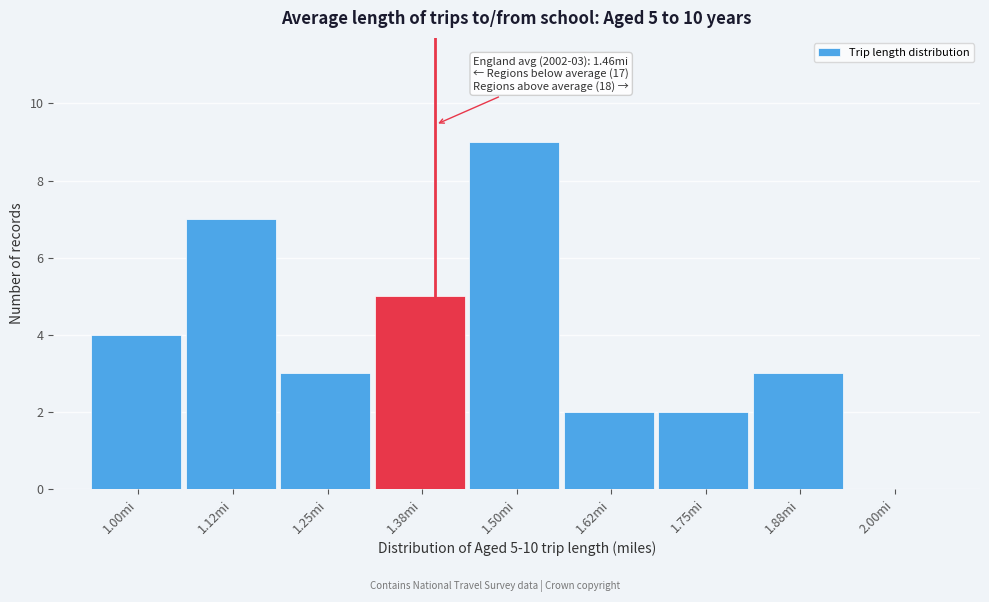

Reading left to right, transcribe all the data shown in this chart.

1.00mi=4	1.12mi=7	1.25mi=3	1.38mi=5	1.50mi=9	1.62mi=2	1.75mi=2	1.88mi=3	2.00mi=0